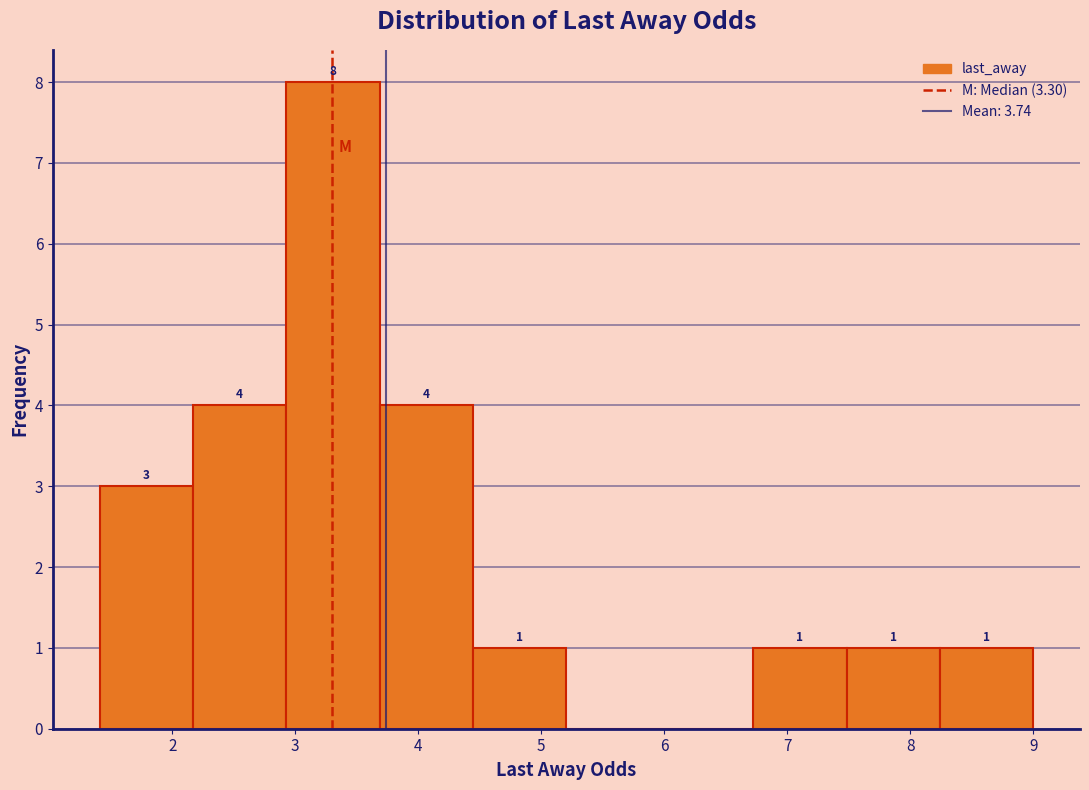

Which range on the x-axis has the tallest bar?

2.9 to 3.7